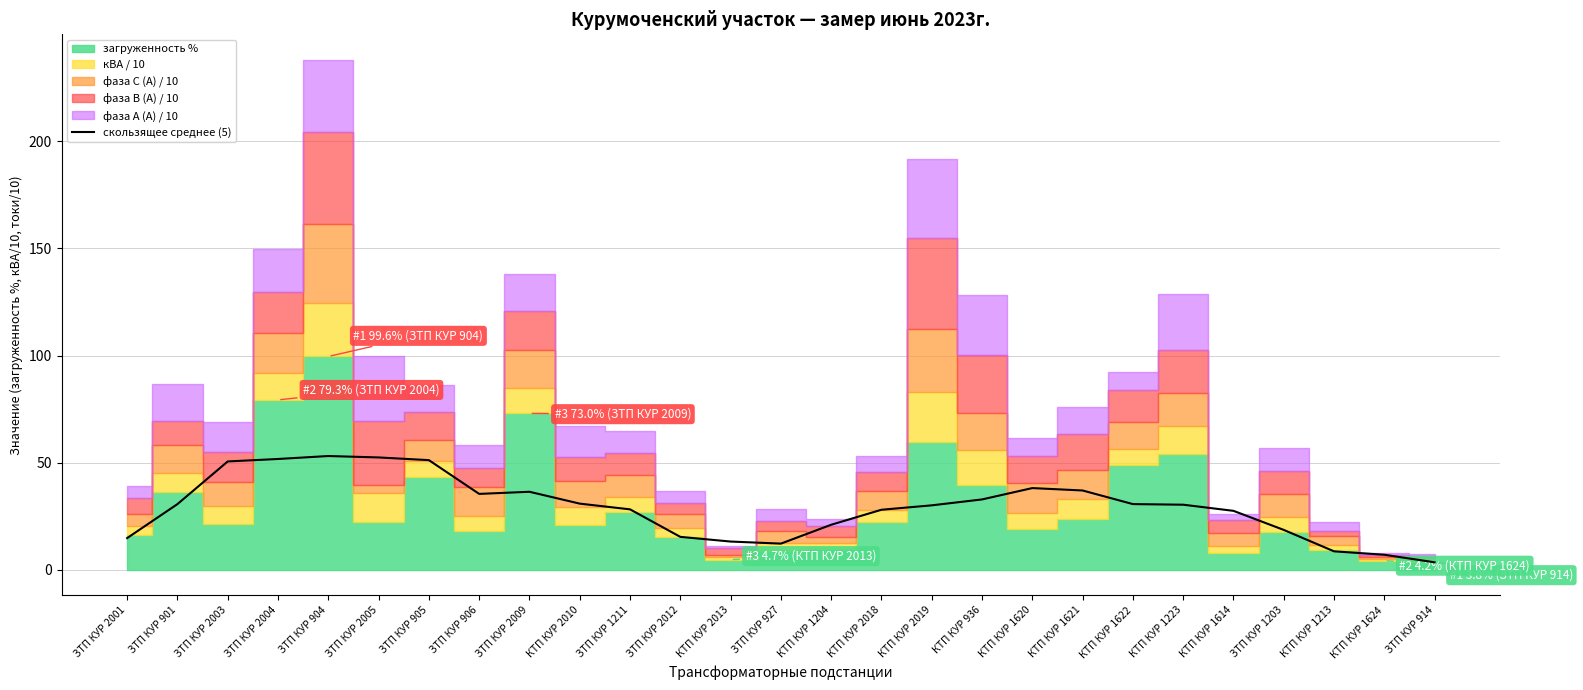

Where is the first local maximum?

ЗТП КУР 904